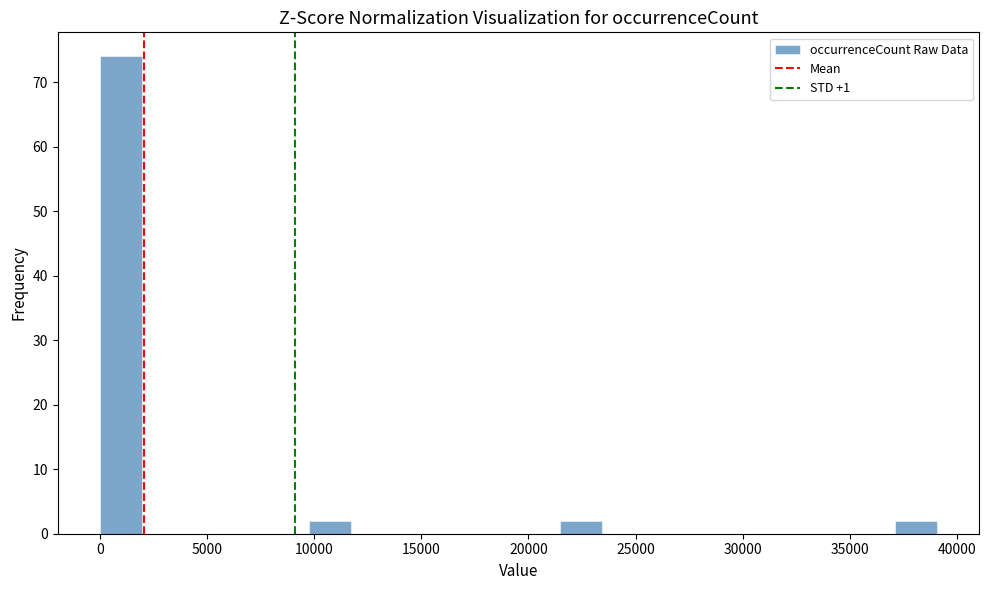

Read against the x-axis, roughly where is the centre of the tallest bar?

1000